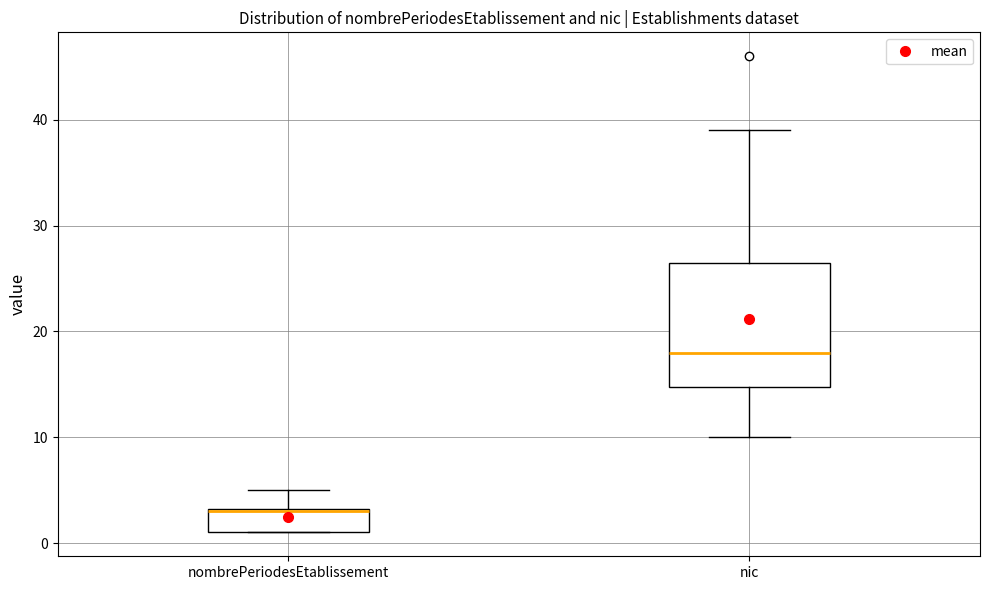

Reading left to right, read every box against the y-axis: the position of its median line, the range the box covers, and the ends of its whiskers. The values are not printed on the chart, so give them approximately, as read against the axis.

nombrePeriodesEtablissement: median 3, box 1 to 3, whiskers 1 to 5
nic: median 18, box 15 to 27, whiskers 10 to 39